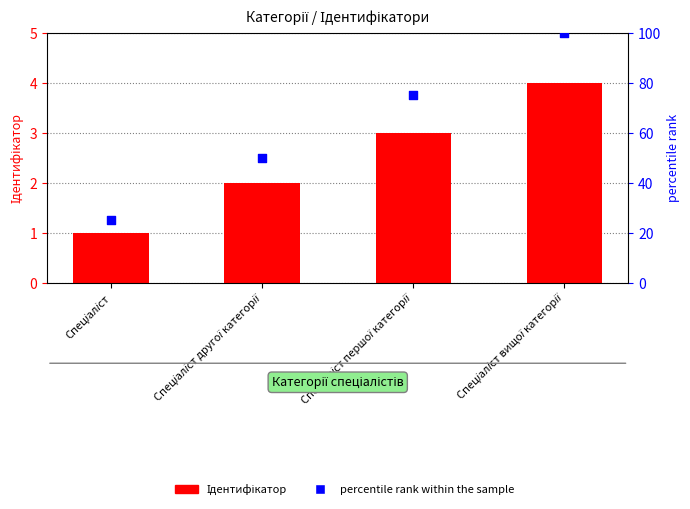

What is the total value across all series at Спеціаліст вищої категорії?

104